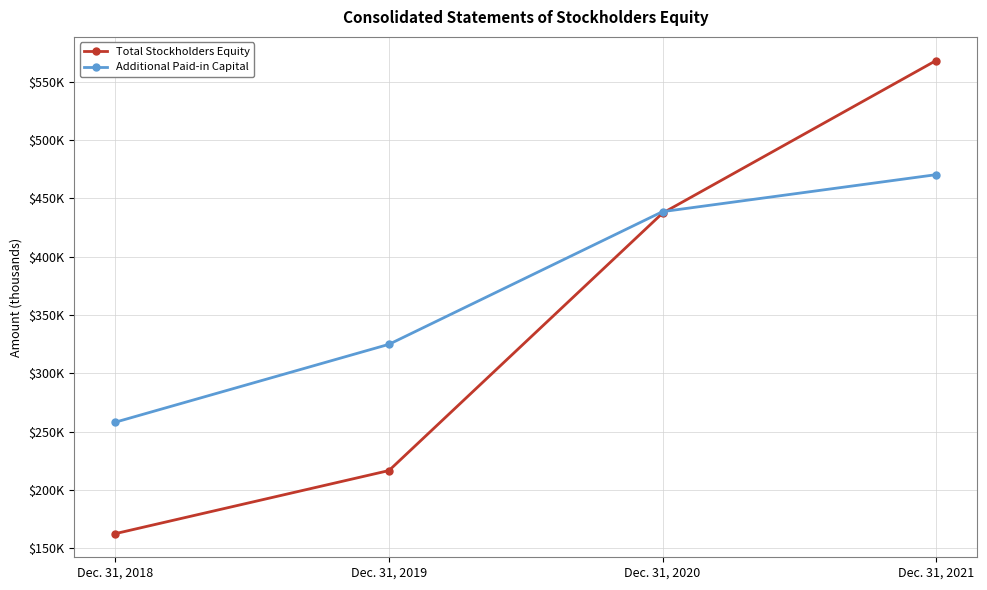

What are all the series names shown in the legend?

Total Stockholders Equity, Additional Paid-in Capital